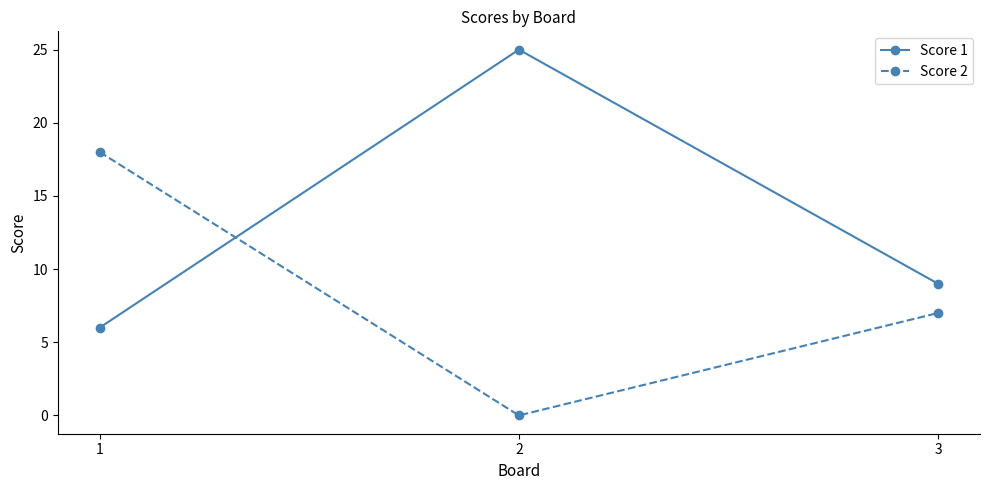

Where is Score 1 nearest to the value 15?

3